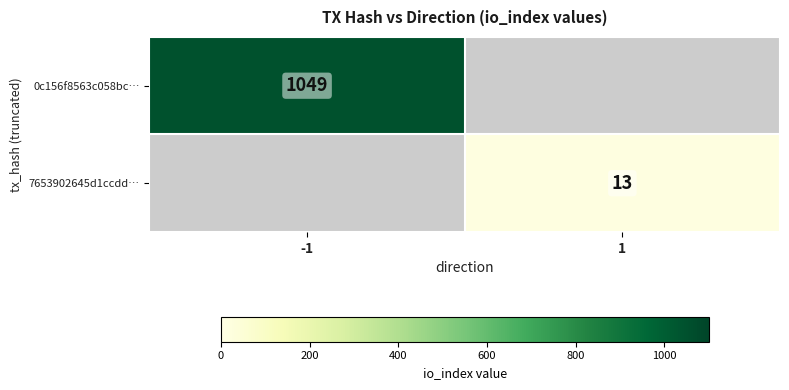

The 7653902645d1ccdd… series shows 6 at 1. True or false?

False